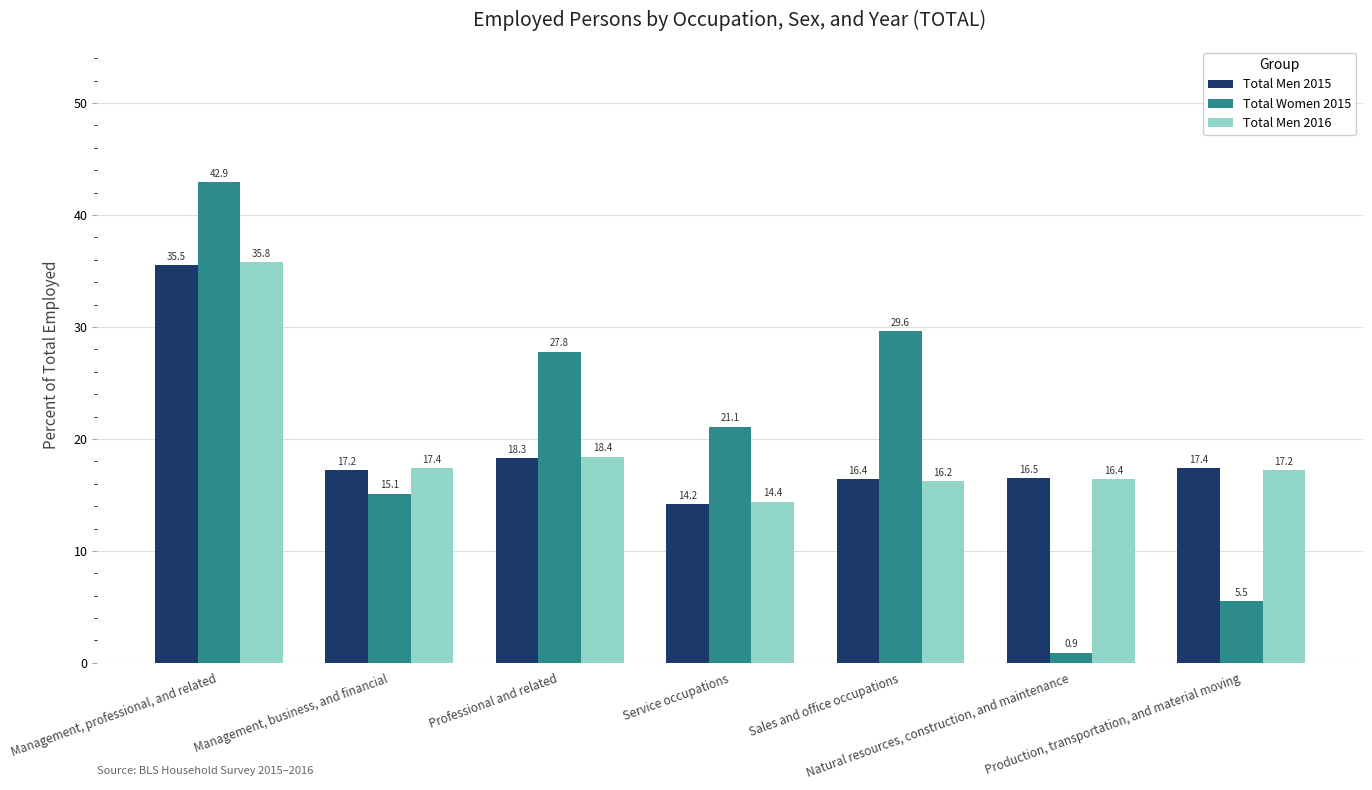

The value of Total Men 2015 at Production, transportation, and material moving is 17.4. True or false?

True